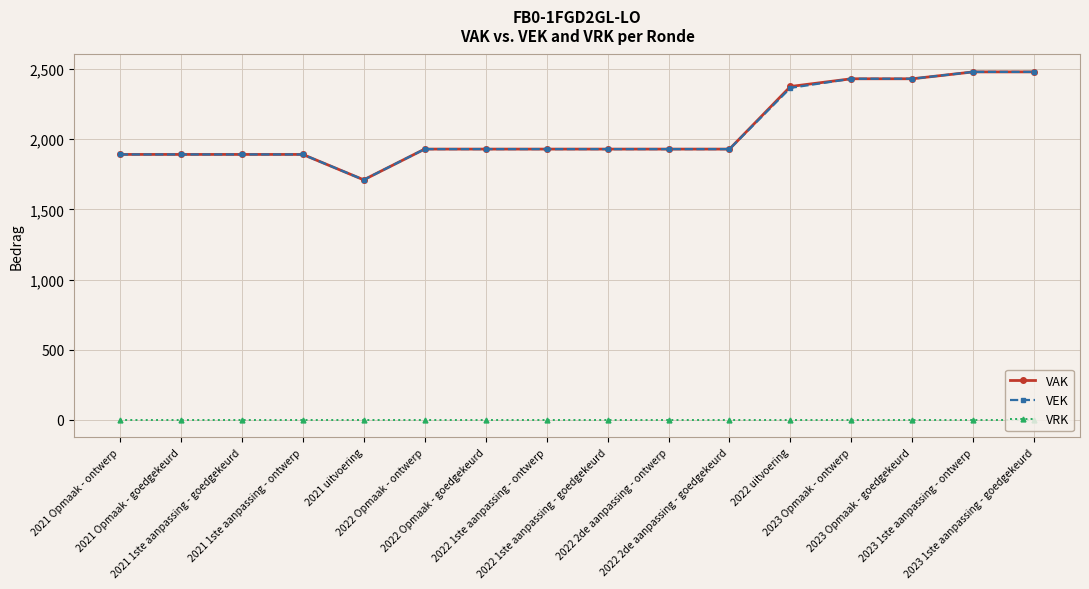

At how many categories does at least one series exceed 1062?

16